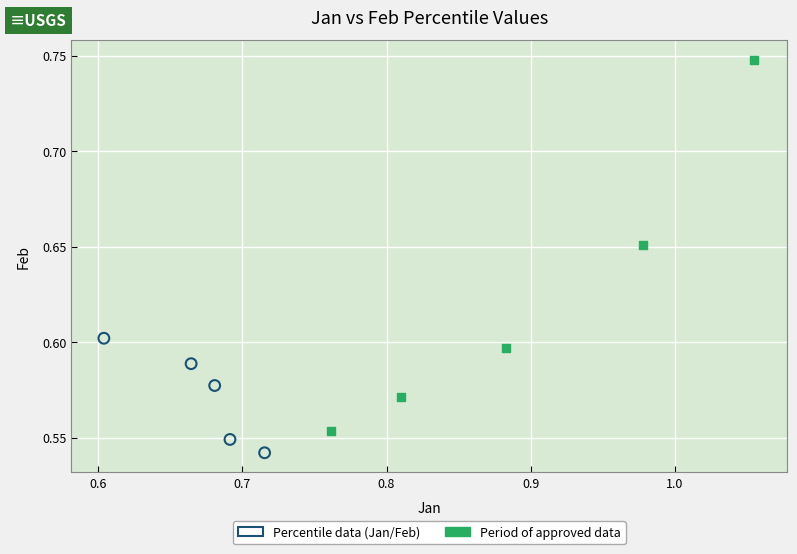

Which series has the widest spread of Y values?

Period of approved data